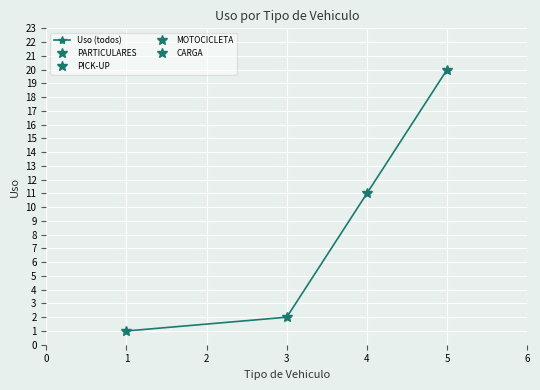

Count the number of values greater than 11.

1